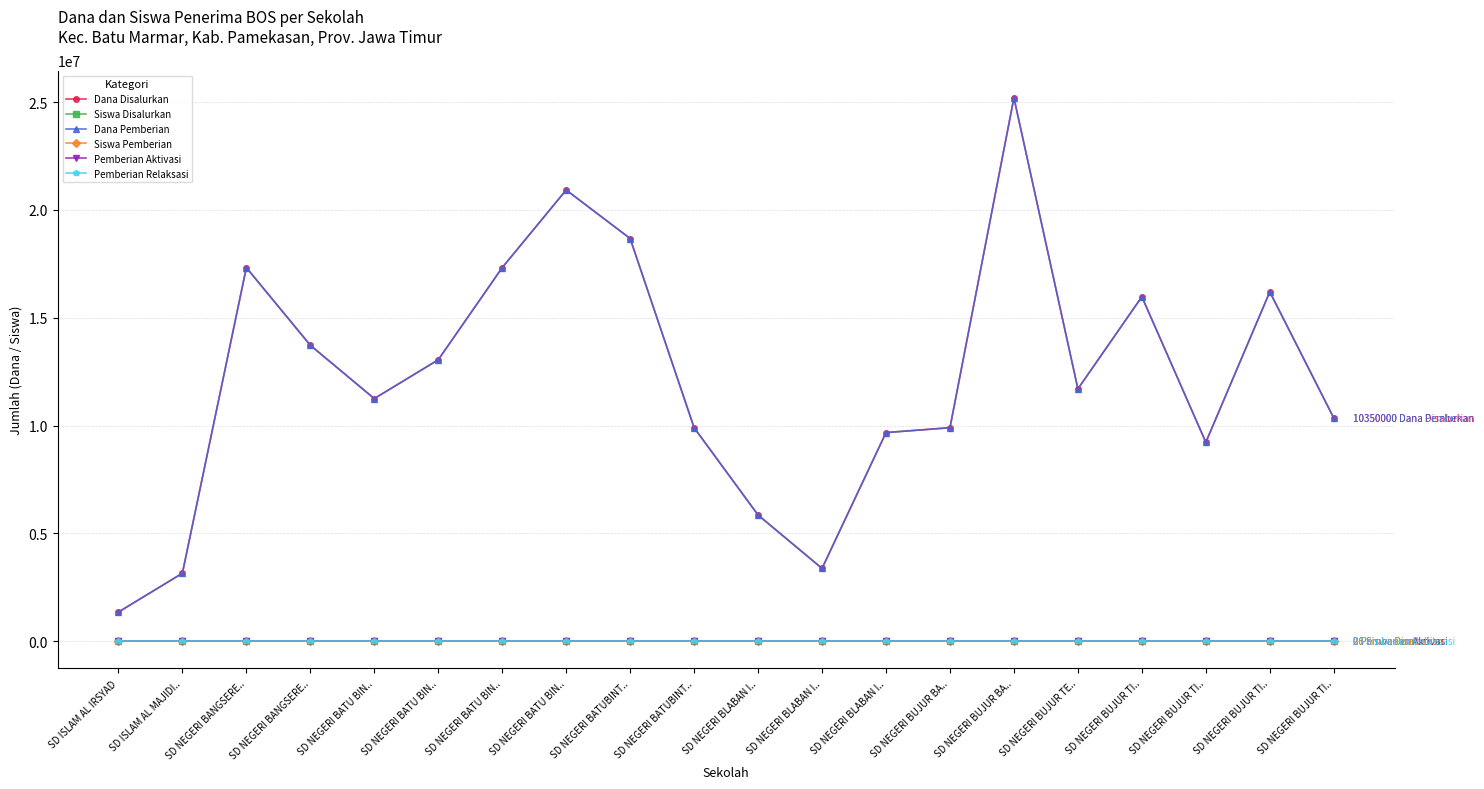

Does the chart have visible grid lines?

Yes